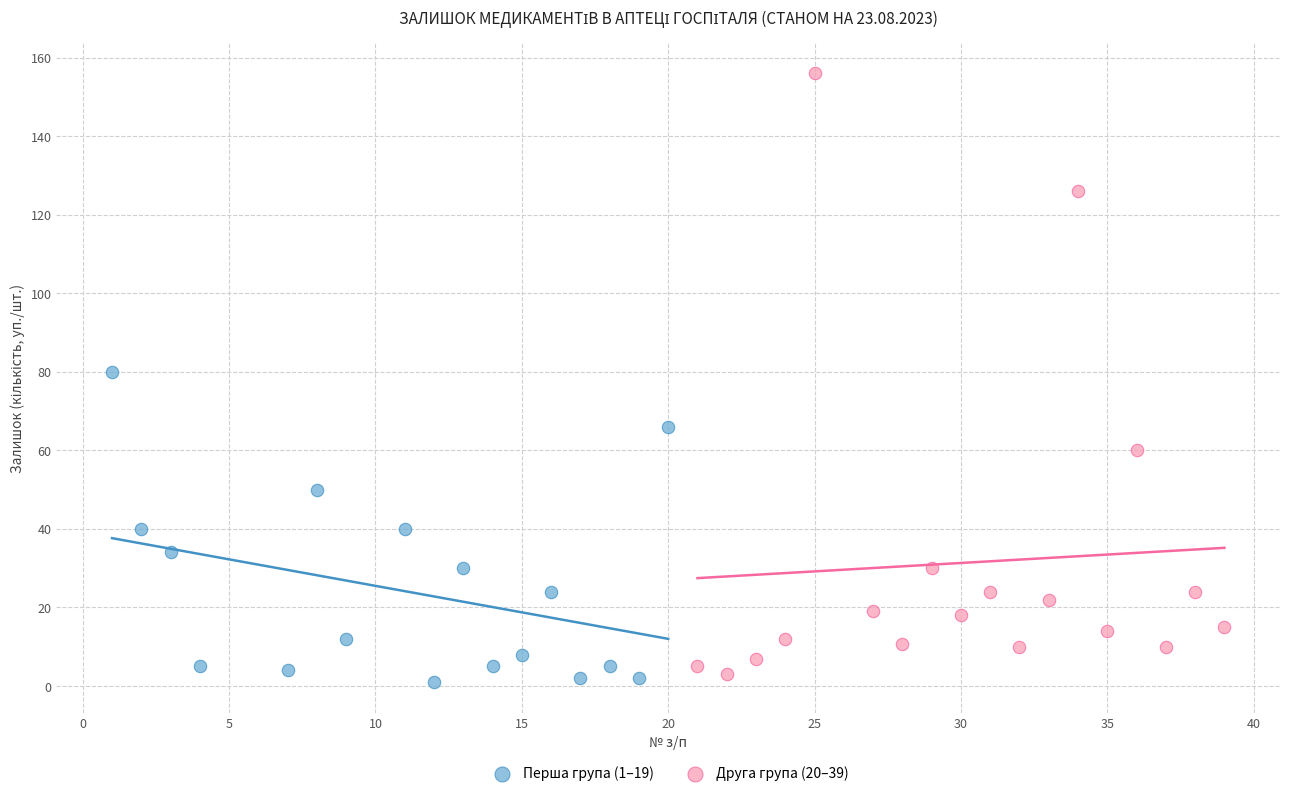

Which series reaches the maximum Y coordinate?

Друга група (20–39)